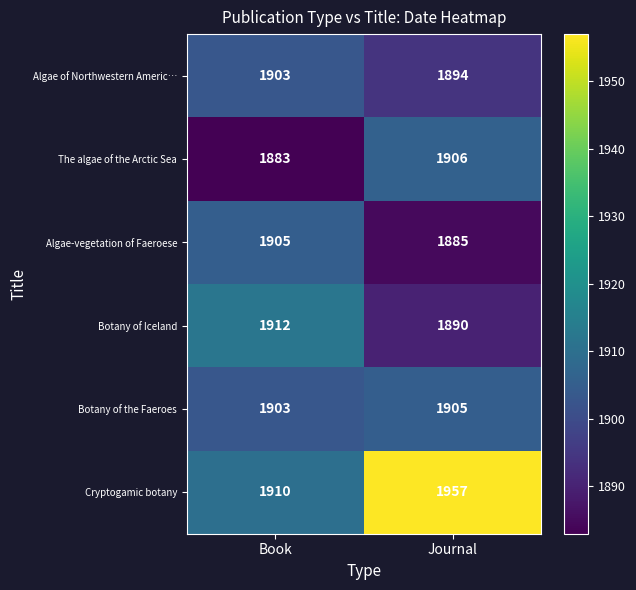

Which series has the widest spread of values?

Cryptogamic botany